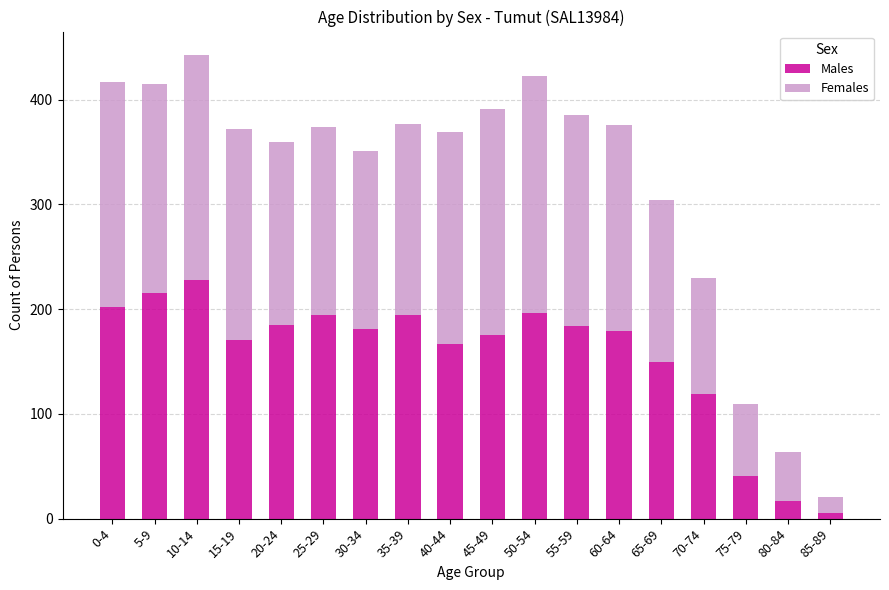

What is the value of the Males bar at the 5th from the left?

185